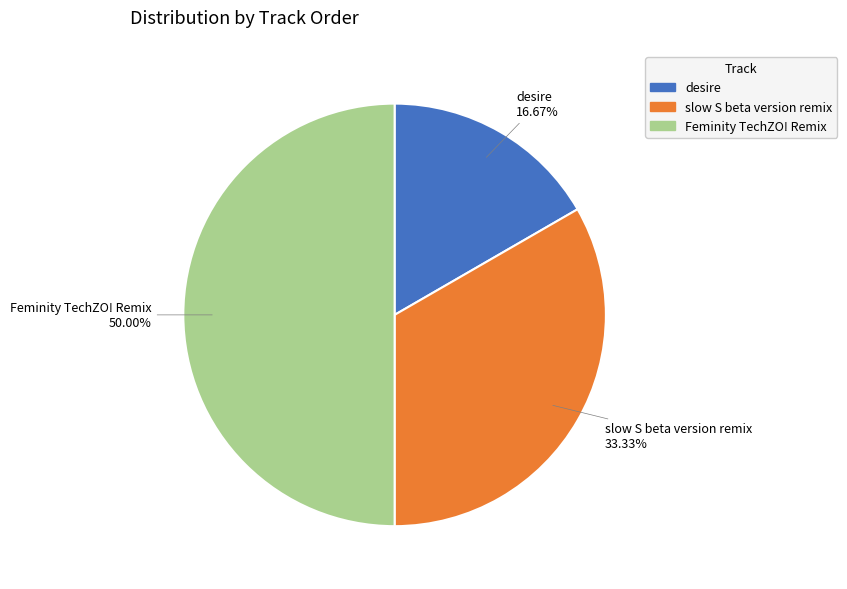

Between Feminity TechZO! Remix and desire, which is larger?

Feminity TechZO! Remix